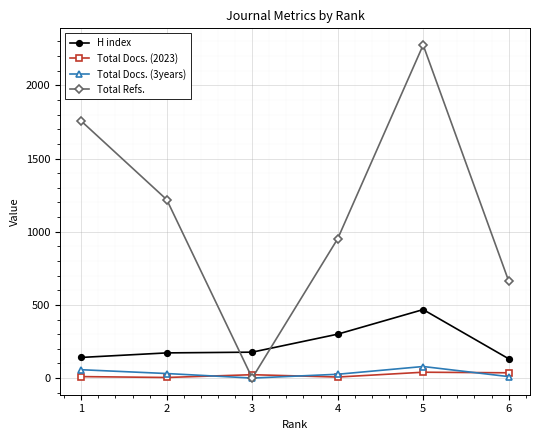

What is the spread (max minus min) of values at 4?

945